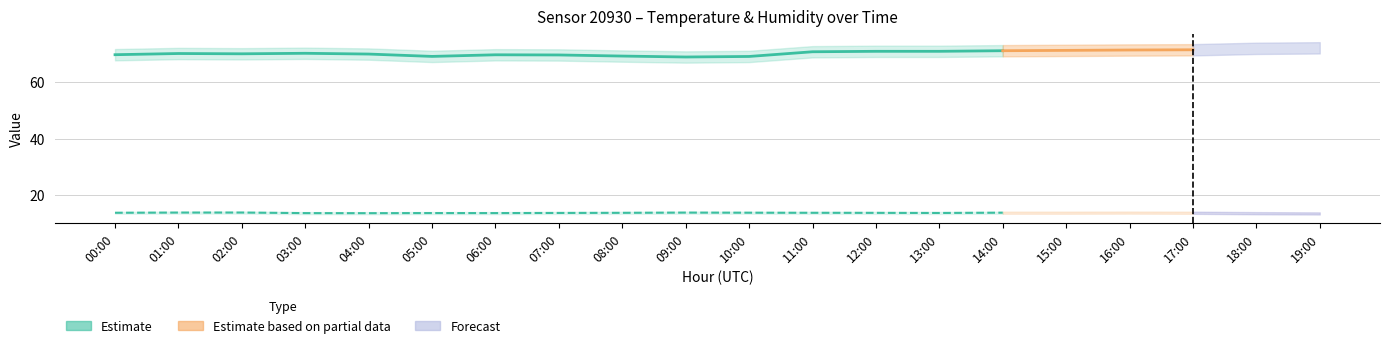

At 07:00, list the series in order from largest to smallest.

humidity_upper, humidity, humidity_lower, temperature_upper, temperature, temperature_lower